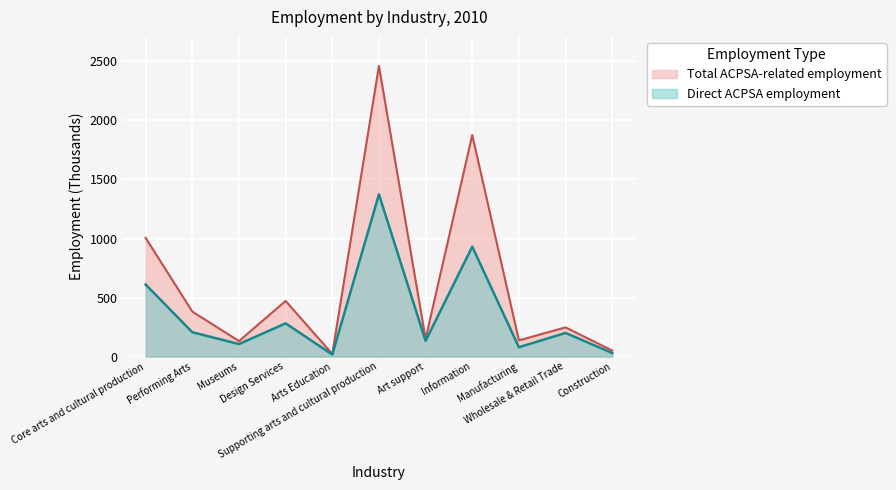

How many categories are shown in the chart?

11